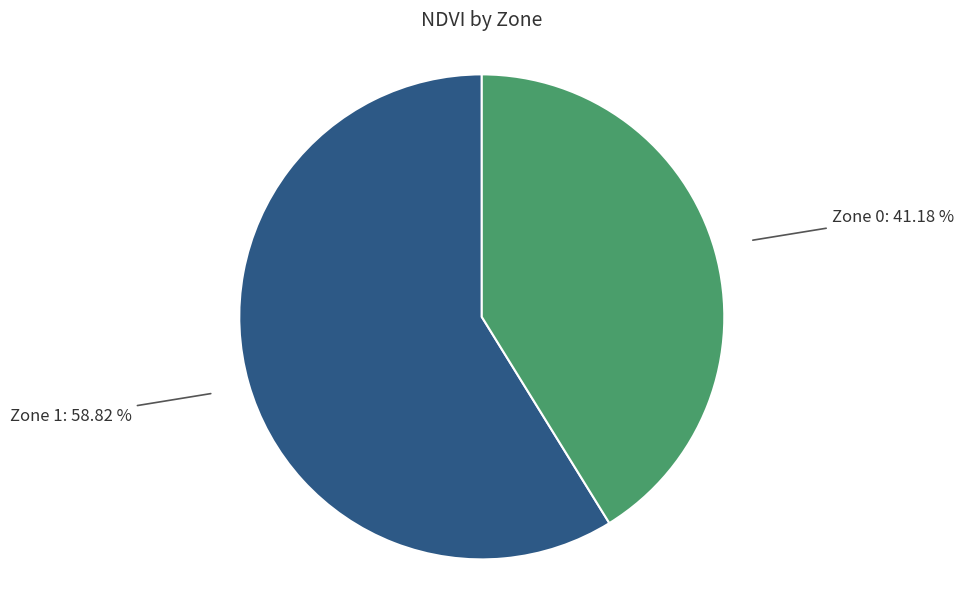

Does any single category account for the majority?

Yes